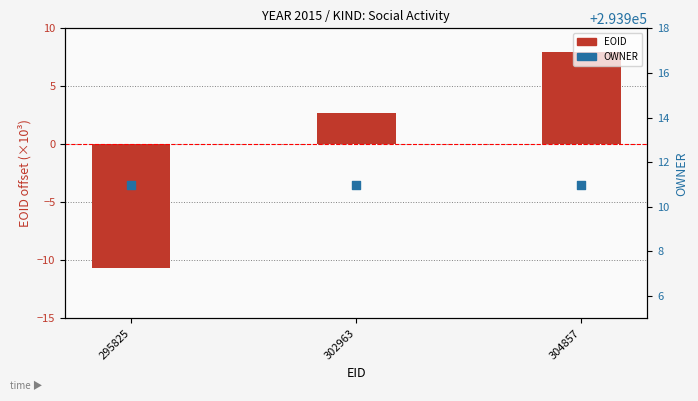

Which series reaches the maximum Y coordinate?

OWNER